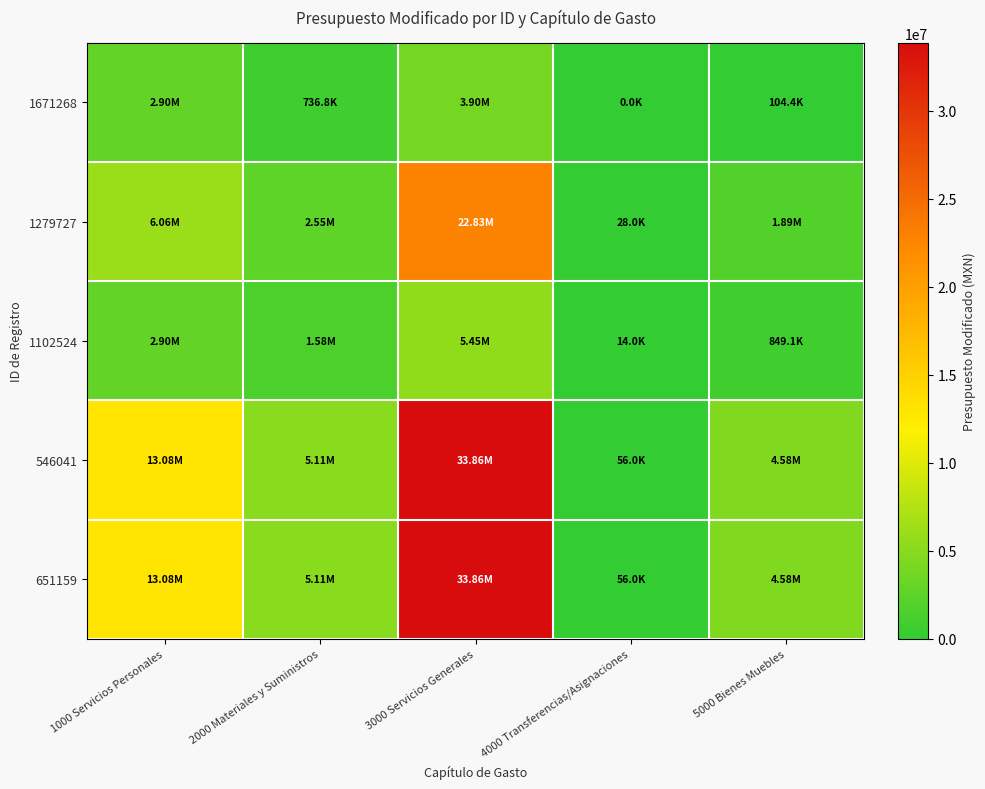

Between 2000 Materiales y Suministros and 4000 Transferencias/Asignaciones, which is larger?

2000 Materiales y Suministros